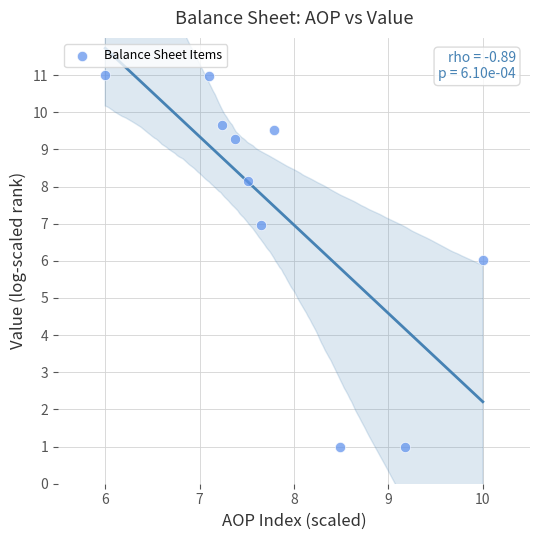

What is the range of Y values (max minus min)?

10.0